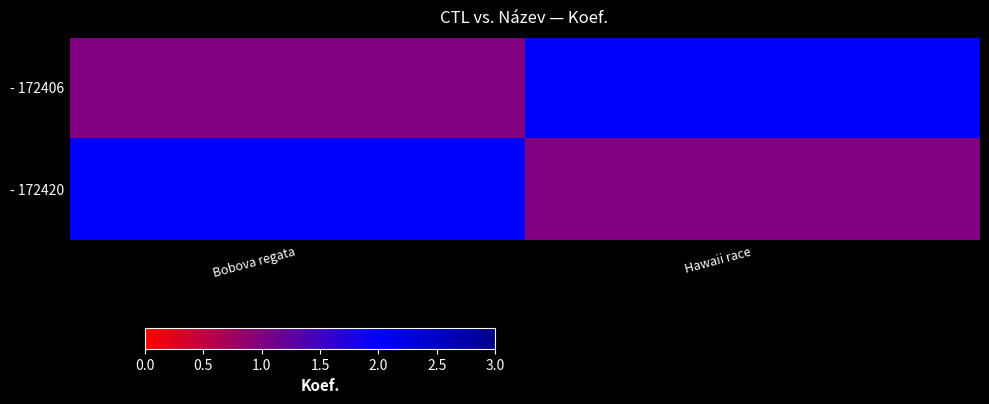

Which has a higher value, Bobova regata or Hawaii race?

Hawaii race